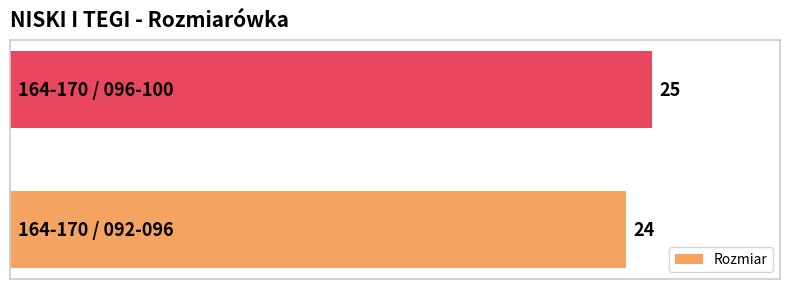

What is the sum of all values?

49